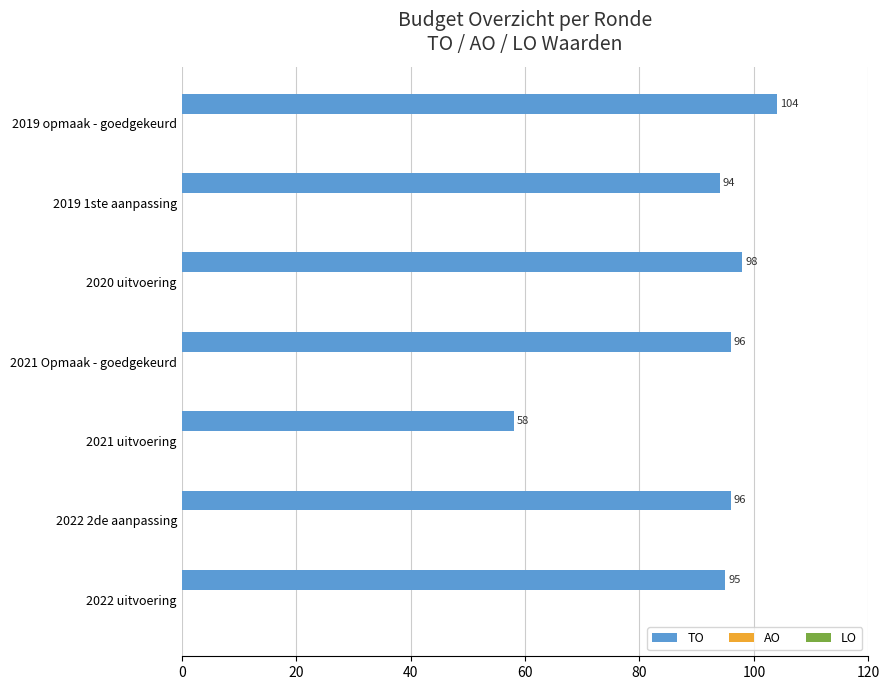

What is the smallest value displayed?

58